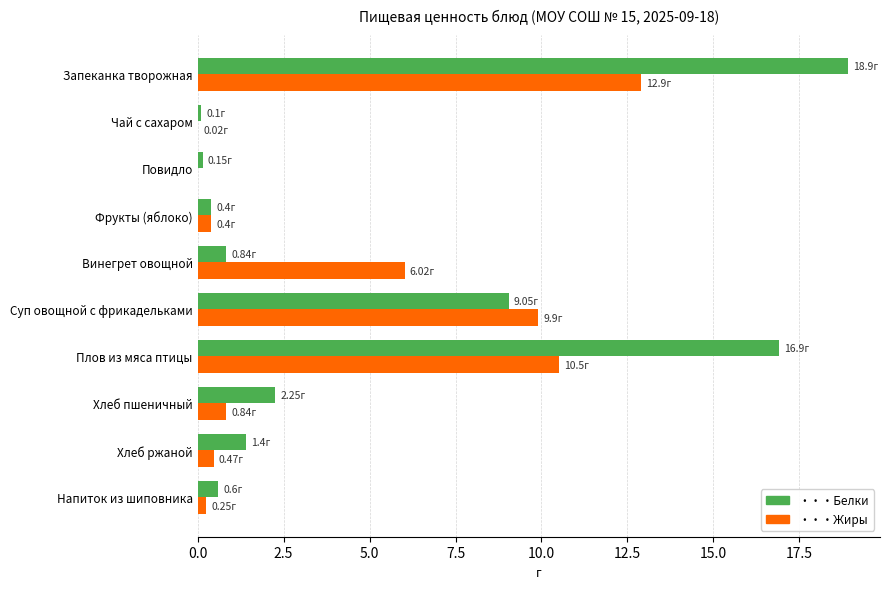

Which label corresponds to the largest value in the chart?

Запеканка творожная